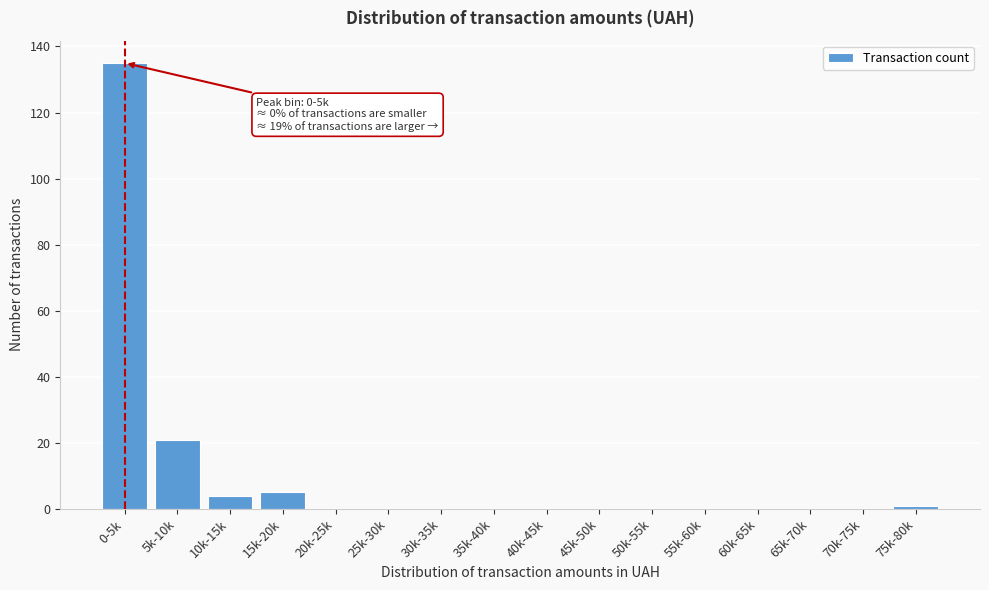

Reading left to right, what are all the values shown in this chart?

0-5k=135	5k-10k=21	10k-15k=4	15k-20k=5	20k-25k=0	25k-30k=0	30k-35k=0	35k-40k=0	40k-45k=0	45k-50k=0	50k-55k=0	55k-60k=0	60k-65k=0	65k-70k=0	70k-75k=0	75k-80k=1